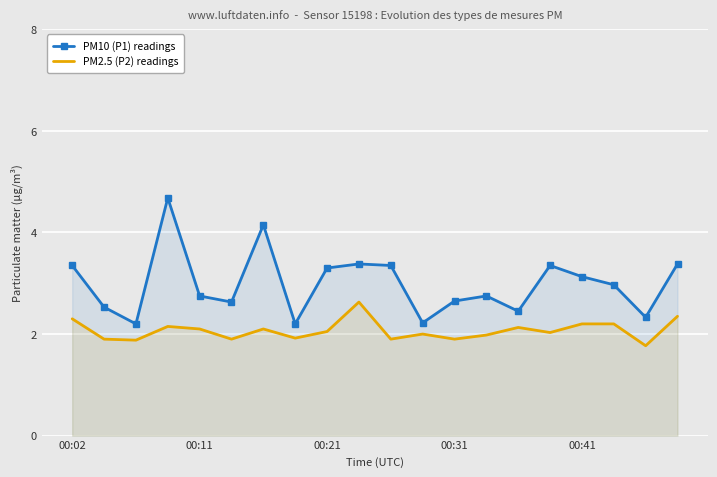

What is the value of the PM10 (P1) readings point at the 1st from the left?

3.4